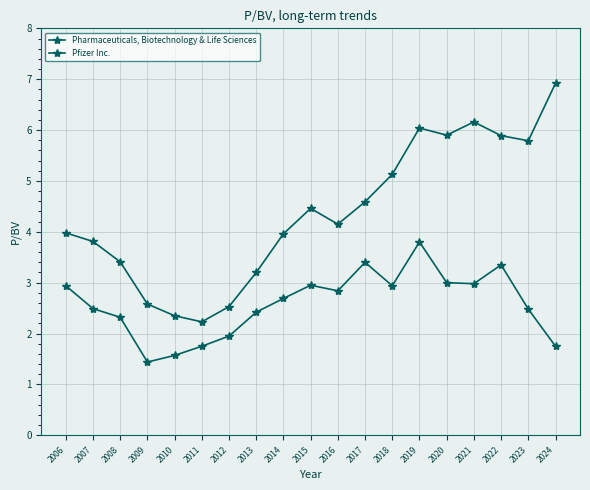

What is the lowest value of the Pfizer Inc. series?

1.4